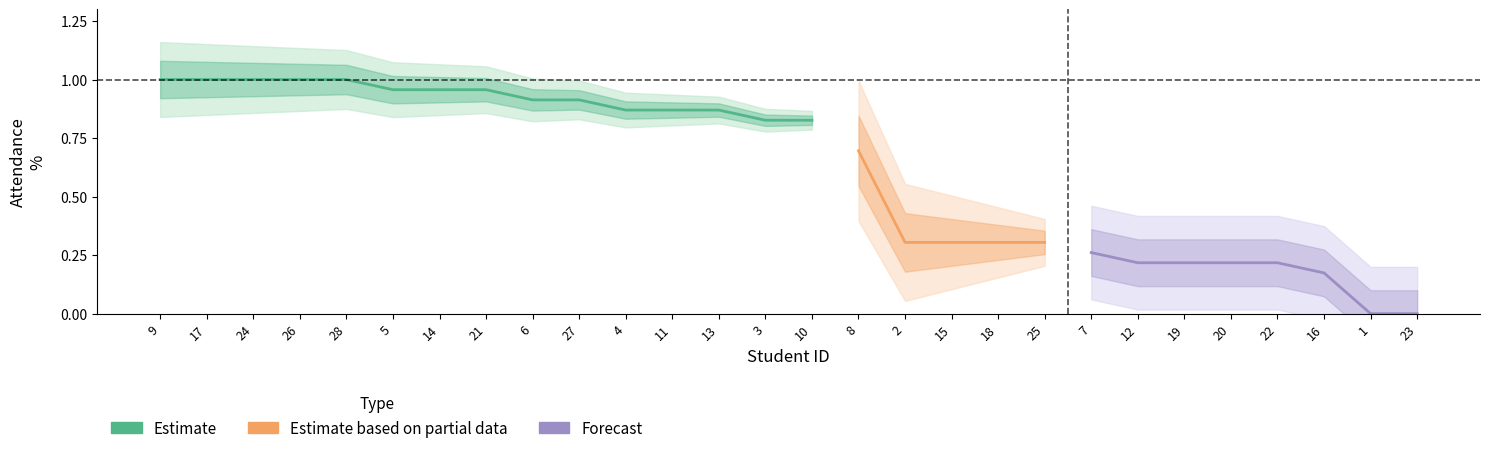

Reading right to left, transcribe all the data shown in this chart.

attendance: 23=0.0	1=0.0	16=4.0	22=5.0	20=5.0	19=5.0	12=5.0	7=6.0	25=7.0	18=7.0	15=7.0	2=7.0	8=16.0	10=19.0	3=19.0	13=20.0	11=20.0	4=20.0	27=21.0	6=21.0	21=22.0	14=22.0	5=22.0	28=23.0	26=23.0	24=23.0	17=23.0	9=23.0
percent: 23=0.0	1=0.0	16=17.4	22=21.7	20=21.7	19=21.7	12=21.7	7=26.1	25=30.4	18=30.4	15=30.4	2=30.4	8=69.6	10=82.6	3=82.6	13=87.0	11=87.0	4=87.0	27=91.3	6=91.3	21=95.7	14=95.7	5=95.7	28=100.0	26=100.0	24=100.0	17=100.0	9=100.0